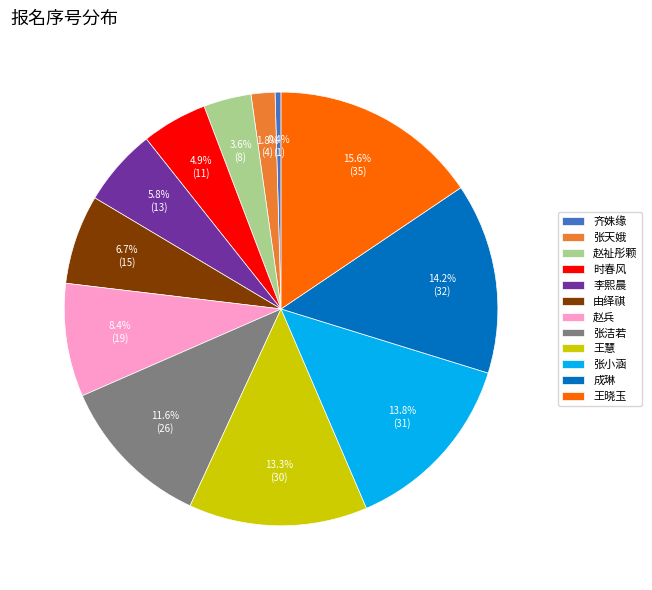

How many slices are in this pie chart?

12